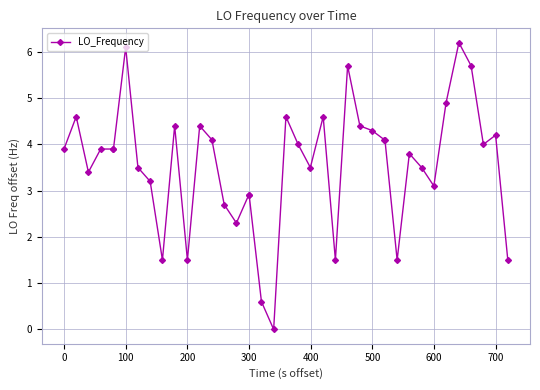

What is the value of the 26th point from the left?

5.7